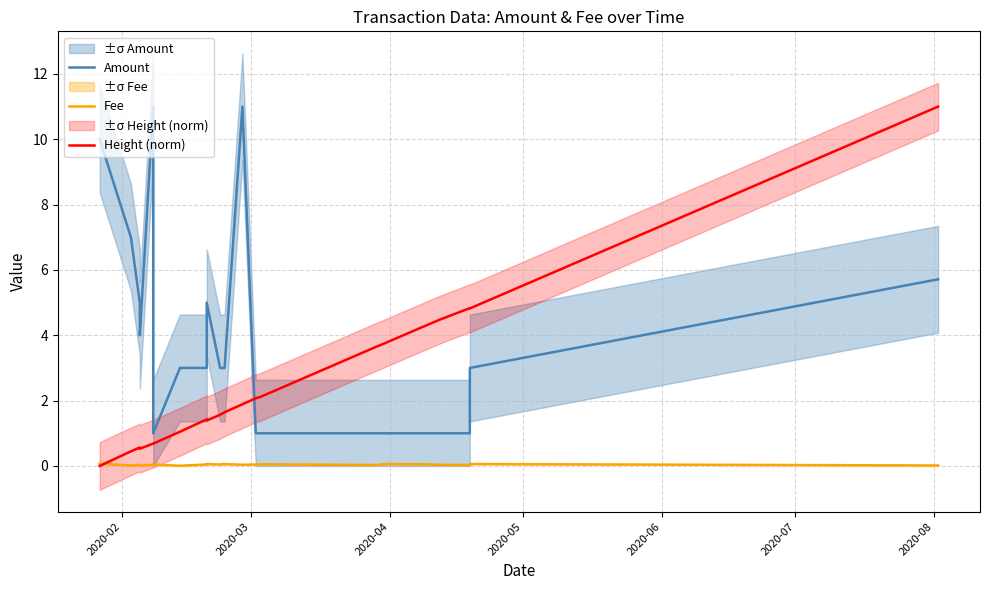

How many interior local valleys does the Fee series have?

7